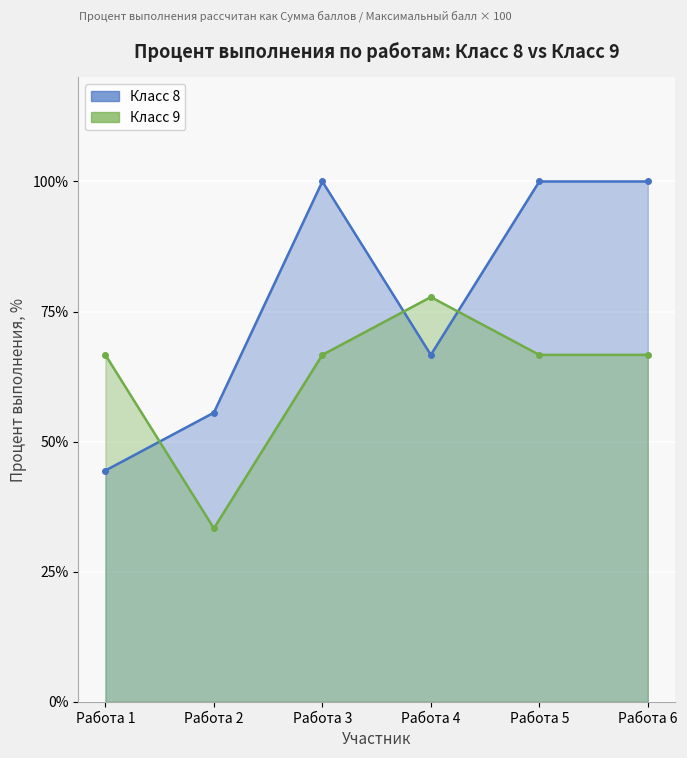

At which category is the sum across all series the highest?

Работа 3